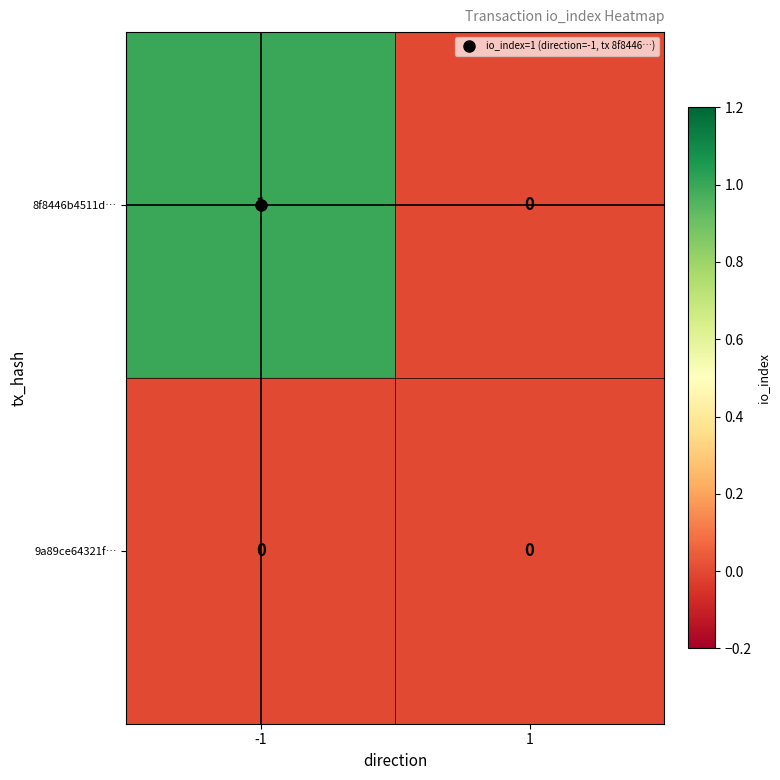

Is it true that 9a89ce64321f… equals 0 at 1?

True